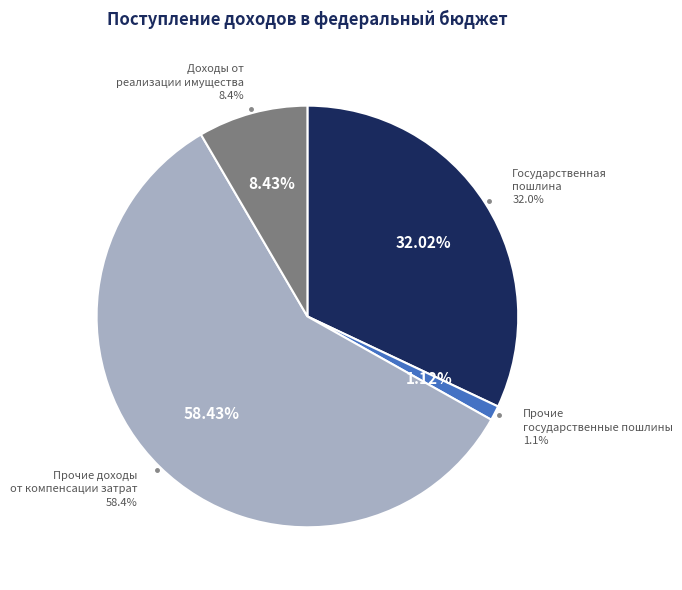

Is it true that Доходы от реализации имущества is 8% of the pie?

True